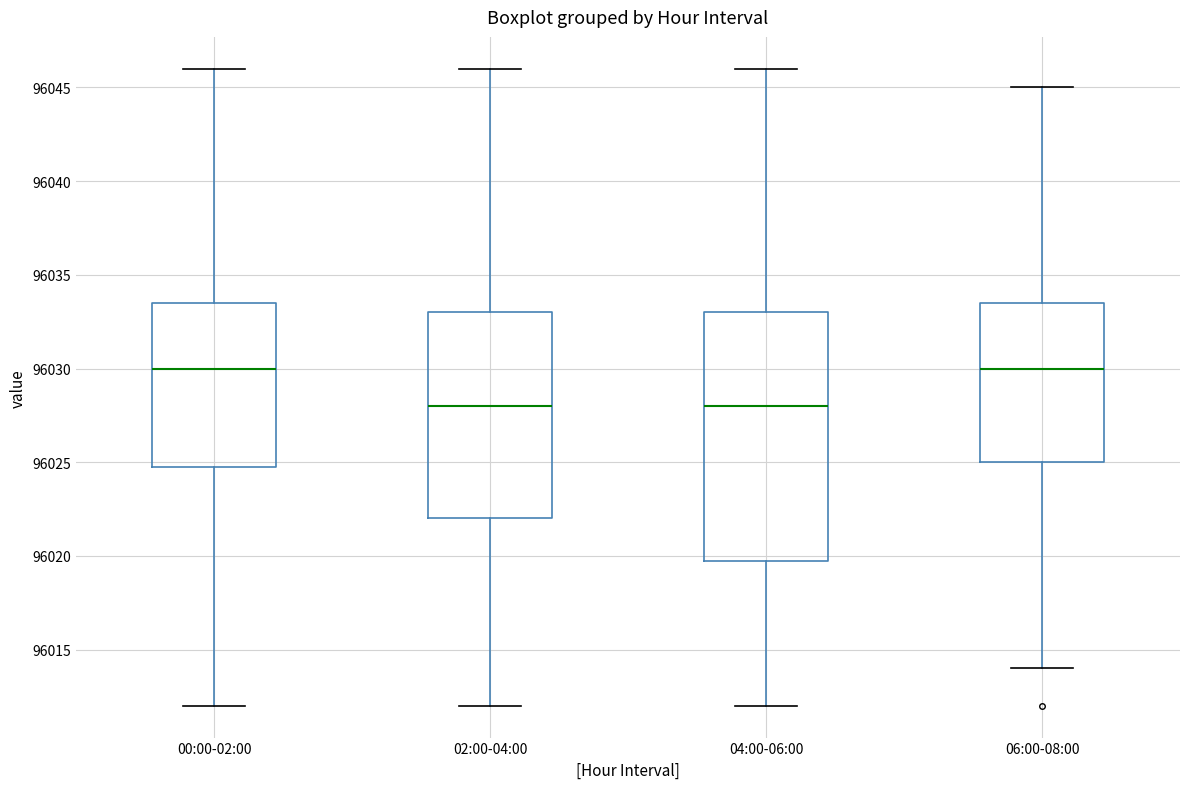

Reading left to right, read every box against the y-axis: the position of its median line, the range the box covers, and the ends of its whiskers. The values are not printed on the chart, so give them approximately, as read against the axis.

00:00-02:00: median 96030.0, box 96025.0 to 96033.5, whiskers 96012.0 to 96046.0
02:00-04:00: median 96028.0, box 96022.0 to 96033.0, whiskers 96012.0 to 96046.0
04:00-06:00: median 96028.0, box 96020.0 to 96033.0, whiskers 96012.0 to 96046.0
06:00-08:00: median 96030.0, box 96025.0 to 96033.5, whiskers 96014.0 to 96045.0